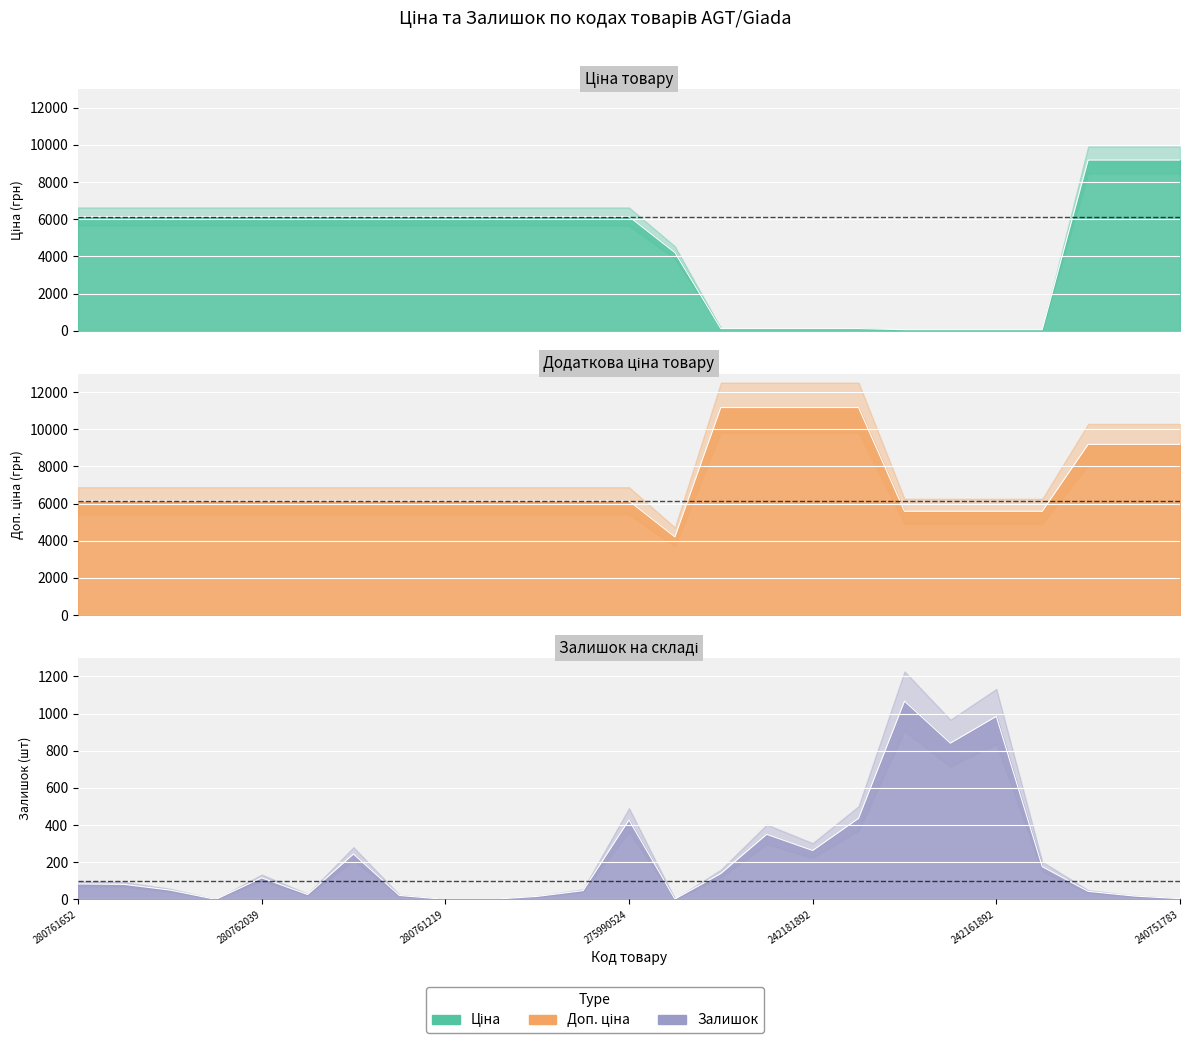

Does the chart display data point markers on the line(s)?

No